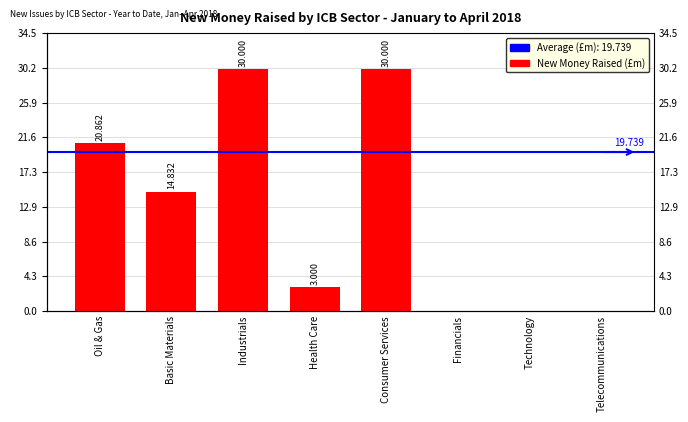

Is it true that the value at Consumer Services is 9.2?

False